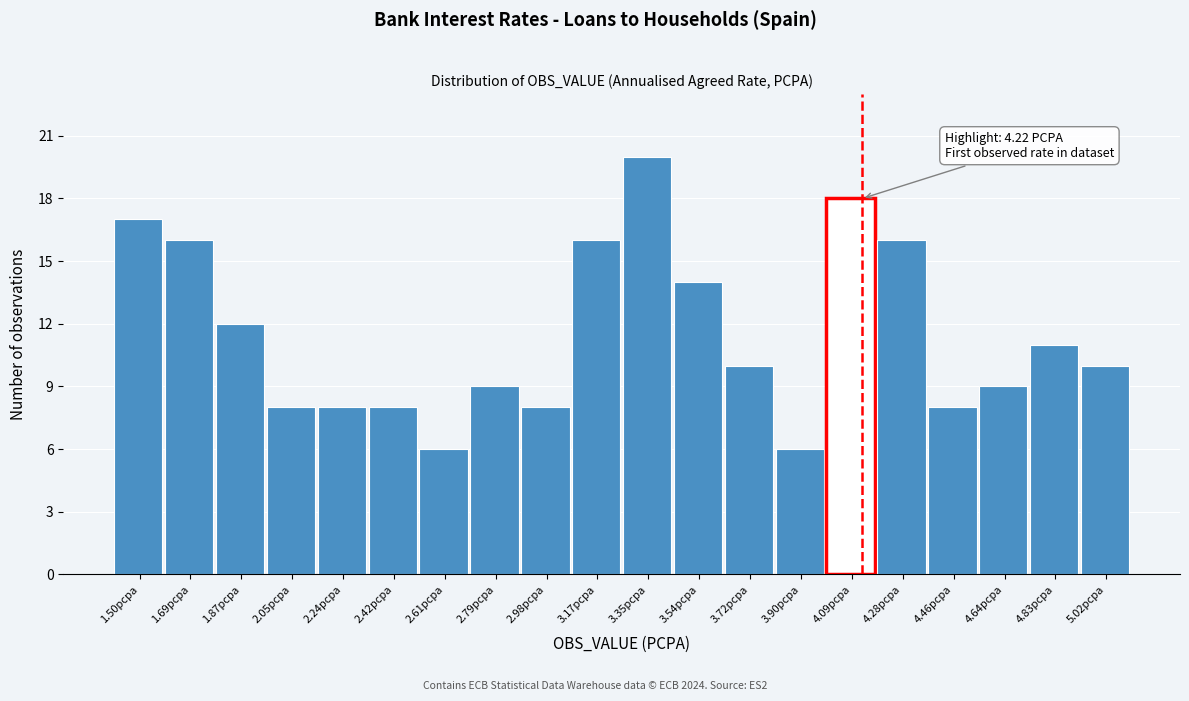

Reading right to left, transcribe all the data shown in this chart.

5.02pcpa=10	4.83pcpa=11	4.64pcpa=9	4.46pcpa=8	4.28pcpa=16	4.09pcpa=18	3.90pcpa=6	3.72pcpa=10	3.54pcpa=14	3.35pcpa=20	3.17pcpa=16	2.98pcpa=8	2.79pcpa=9	2.61pcpa=6	2.42pcpa=8	2.24pcpa=8	2.05pcpa=8	1.87pcpa=12	1.69pcpa=16	1.50pcpa=17